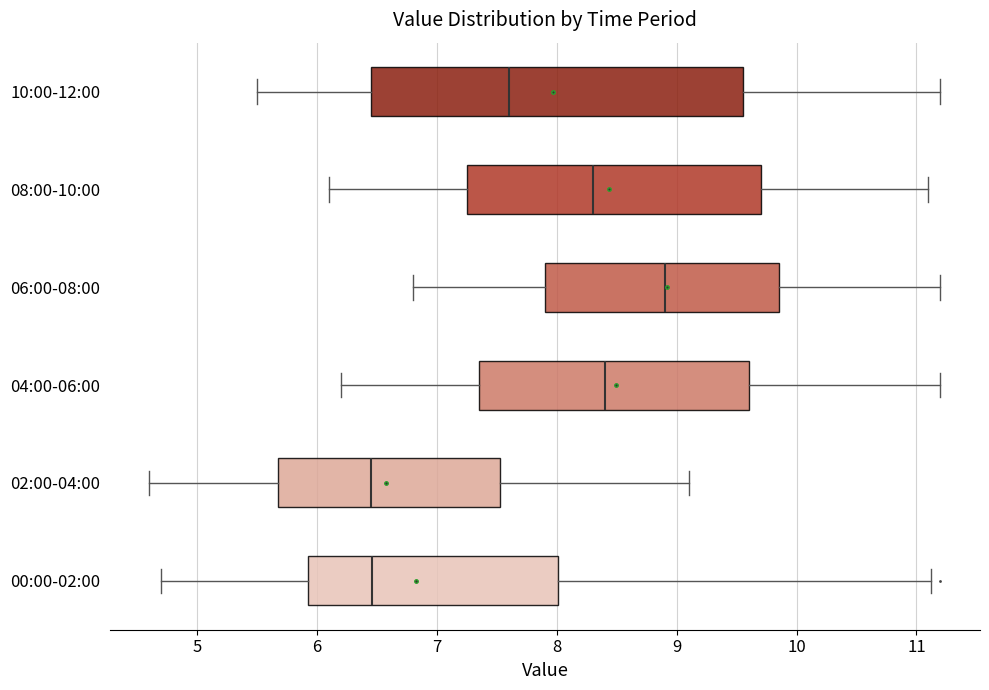

Where does the median line of the box for 08:00-10:00 sit on the x-axis? The values are not printed on the chart, so give them approximately, as read against the axis.

8.3